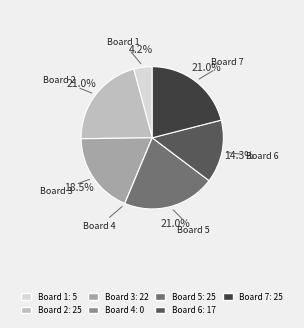

Is there any slice that represents more than half of the pie?

No